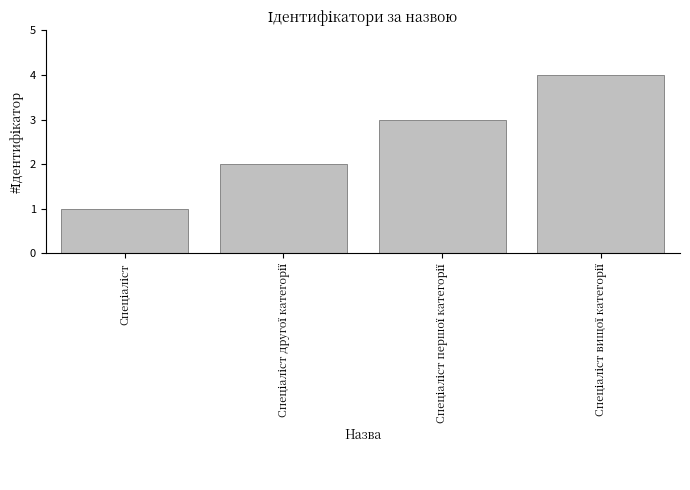

What is the difference between the maximum and minimum values?

3